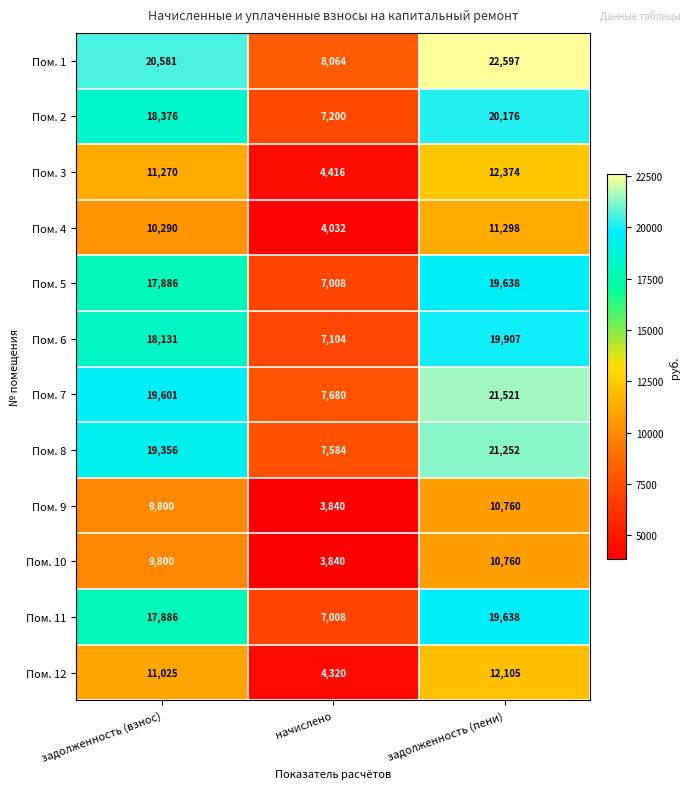

What is the spread (max minus min) of values at задолженность (взнос)?

10781